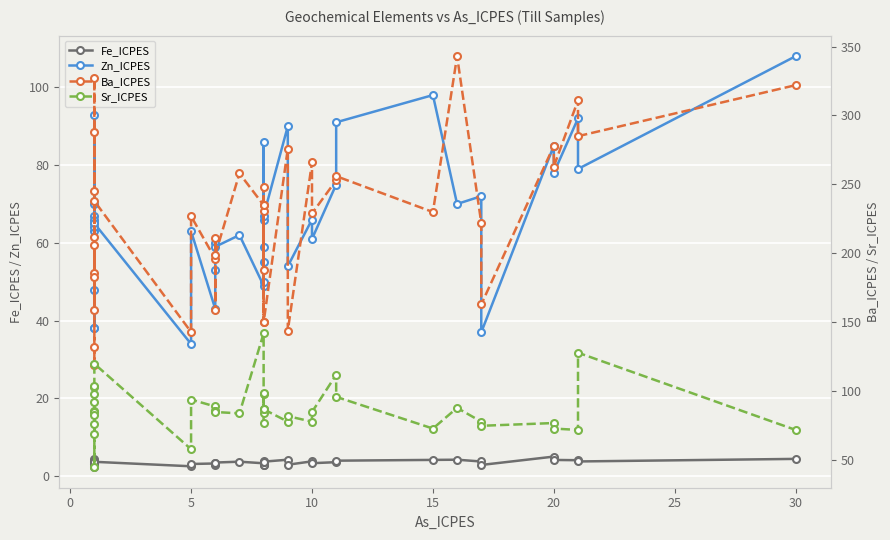

True or false: Fe_ICPES has more than 2 points higher than both neighbors.

True